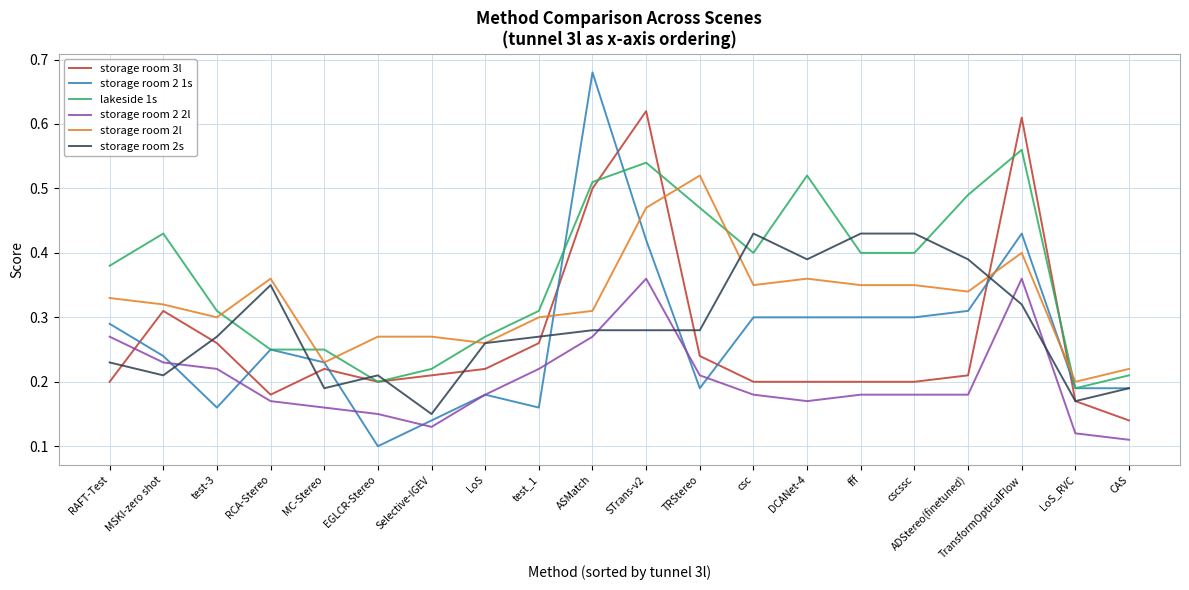

Between DCANet-4 and CAS, which series saw the biggest shift?

lakeside 1s